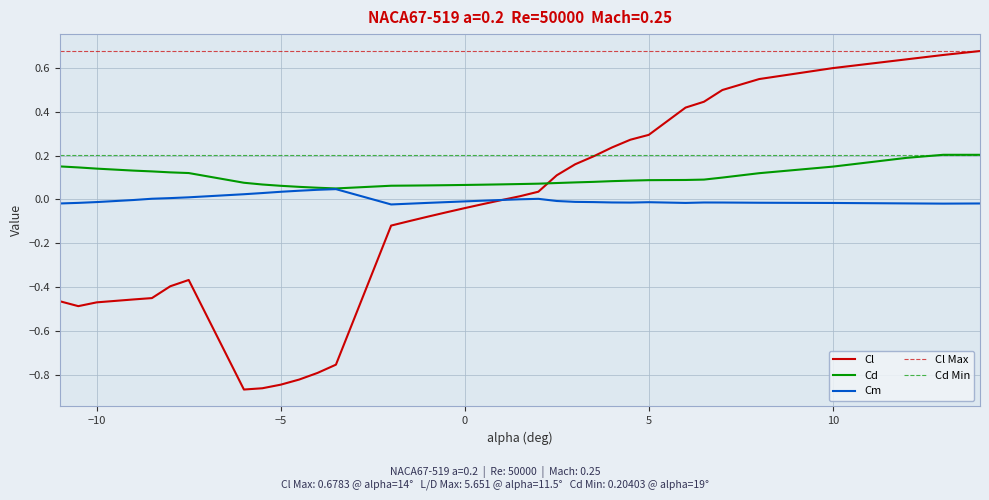

List the series in order of their peak value, lowest first.

Cm, Cd, Cl